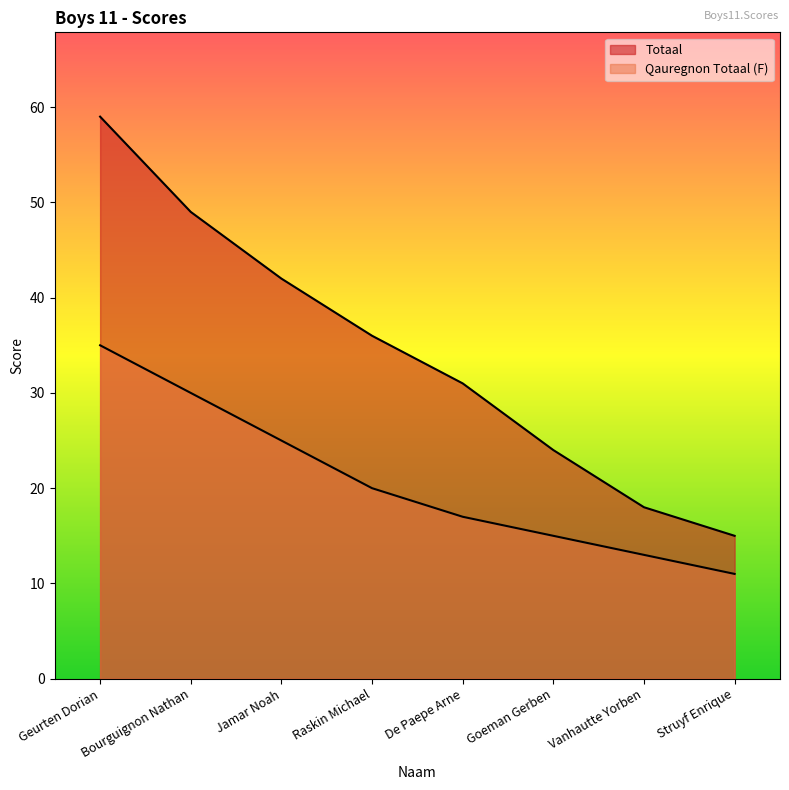

True or false: Qauregnon Totaal (F) and Totaal cross at least once.

False